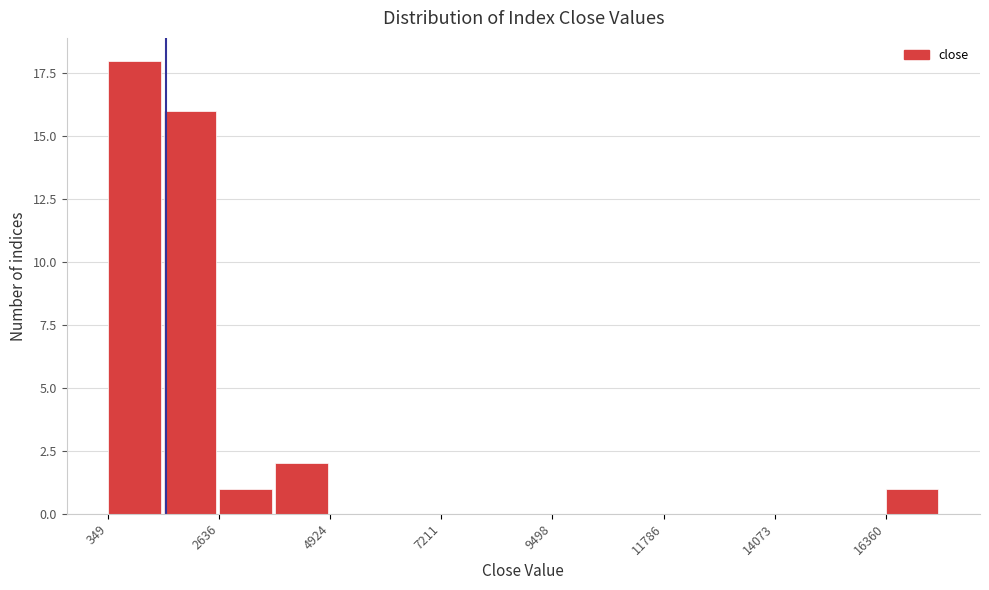

Read against the x-axis, roughly where is the centre of the tallest bar?

1000